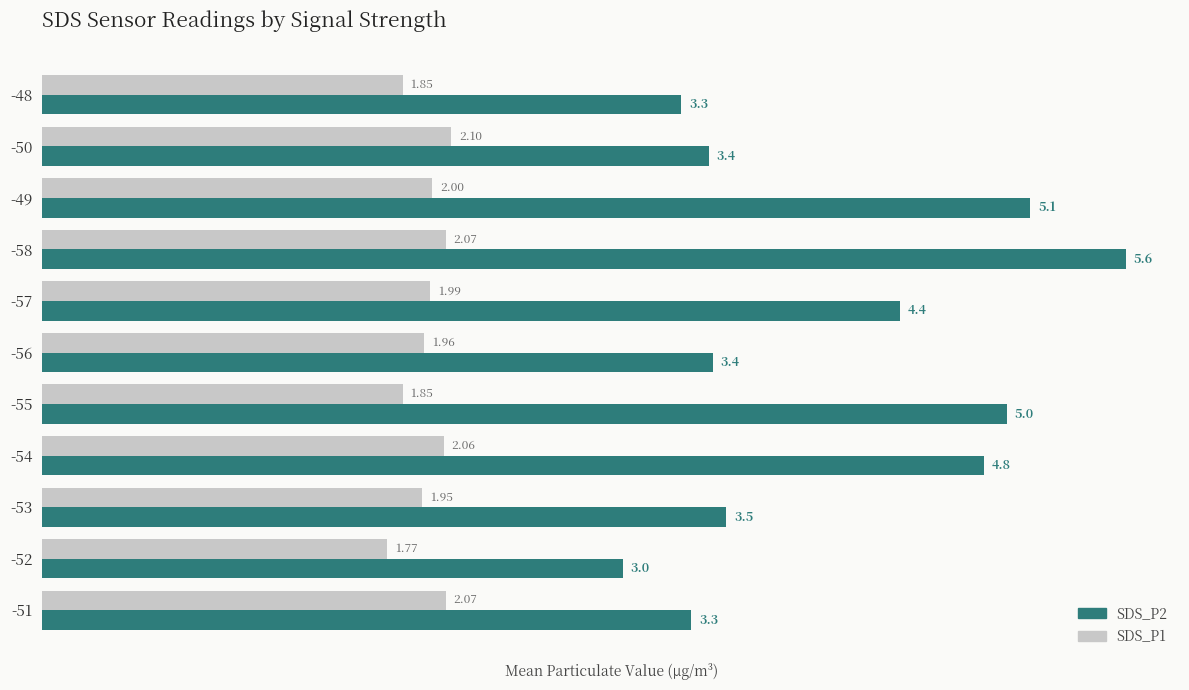

What is the sum of all SDS_P2 values?

21.7